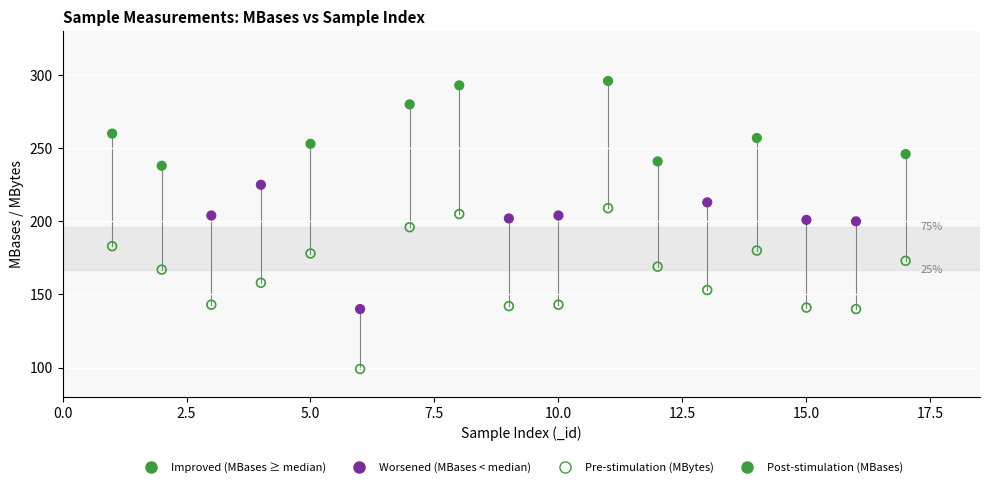

Across all data points, what is the range of Y values (max minus min)?

197